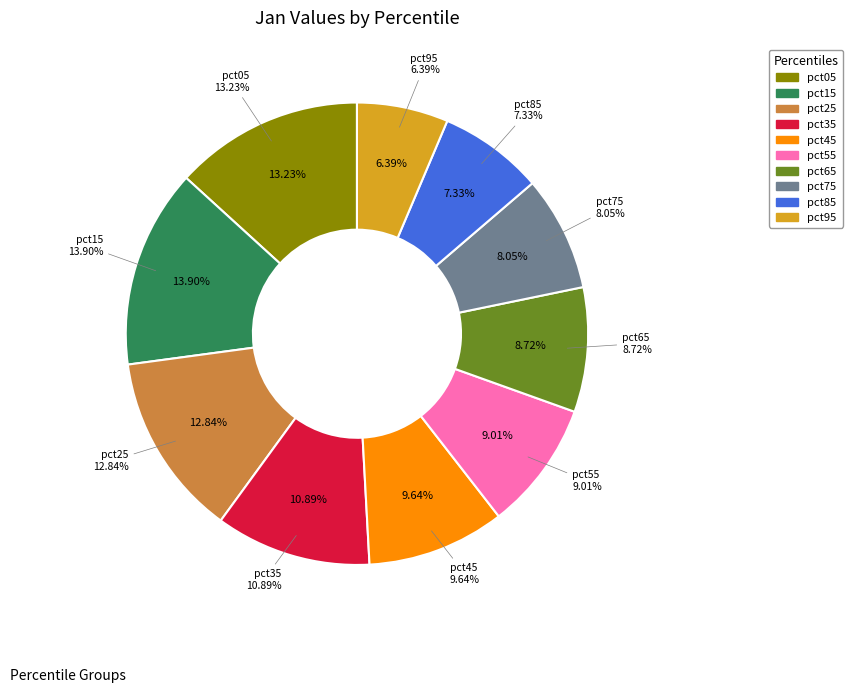

To the nearest percent, what percentage of the pie is pct75?

8%